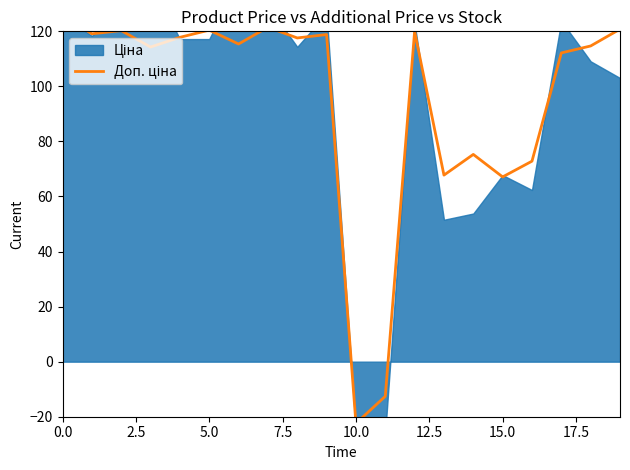

What is the change in value from 17.5 to 12?

-1.6